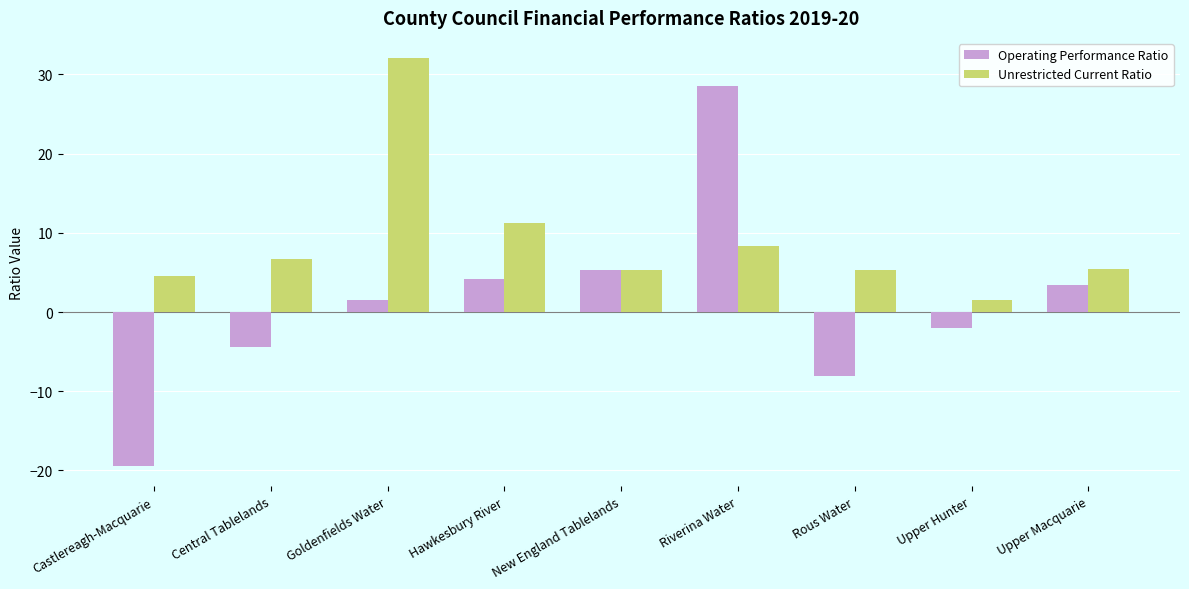

List the series in order of their overall mean, lowest first.

Operating Performance Ratio, Unrestricted Current Ratio